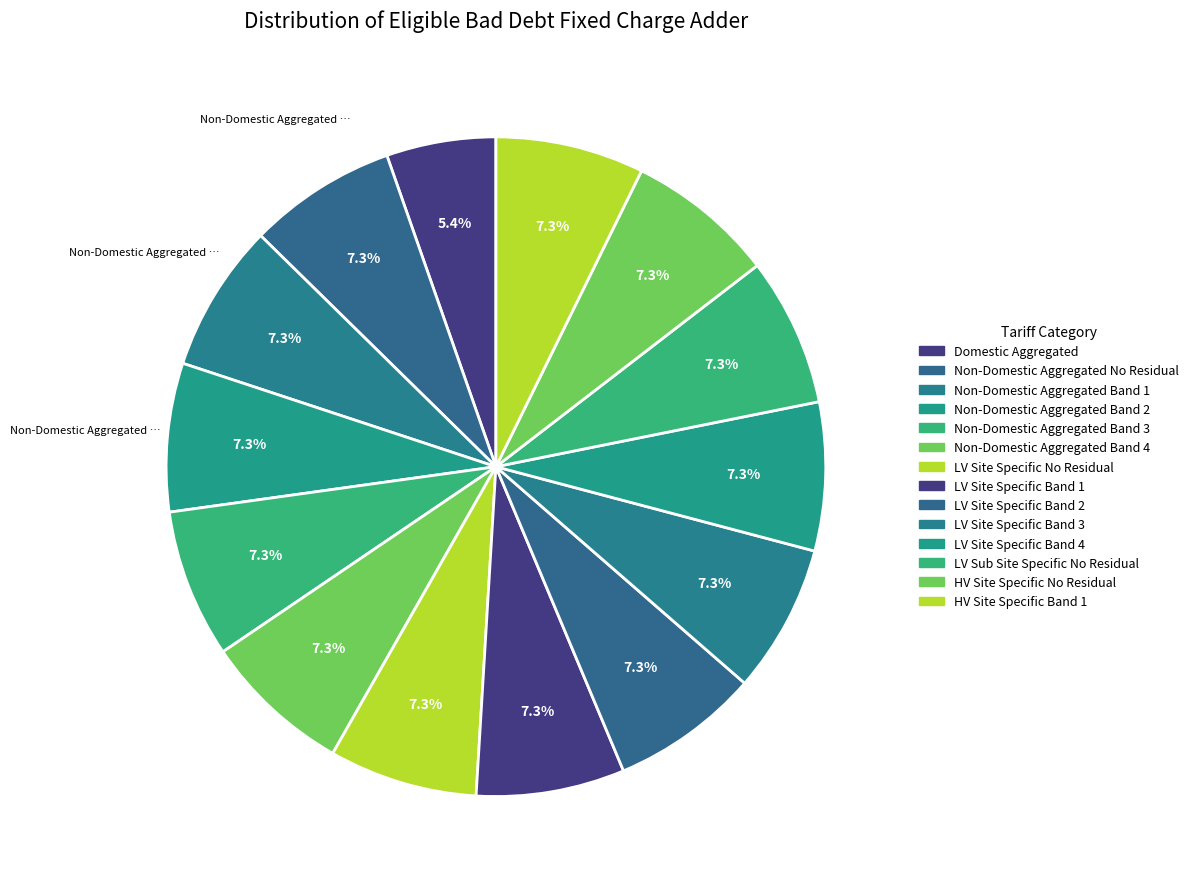

Is Non-Domestic Aggregated Band 4 the majority of the pie?

No